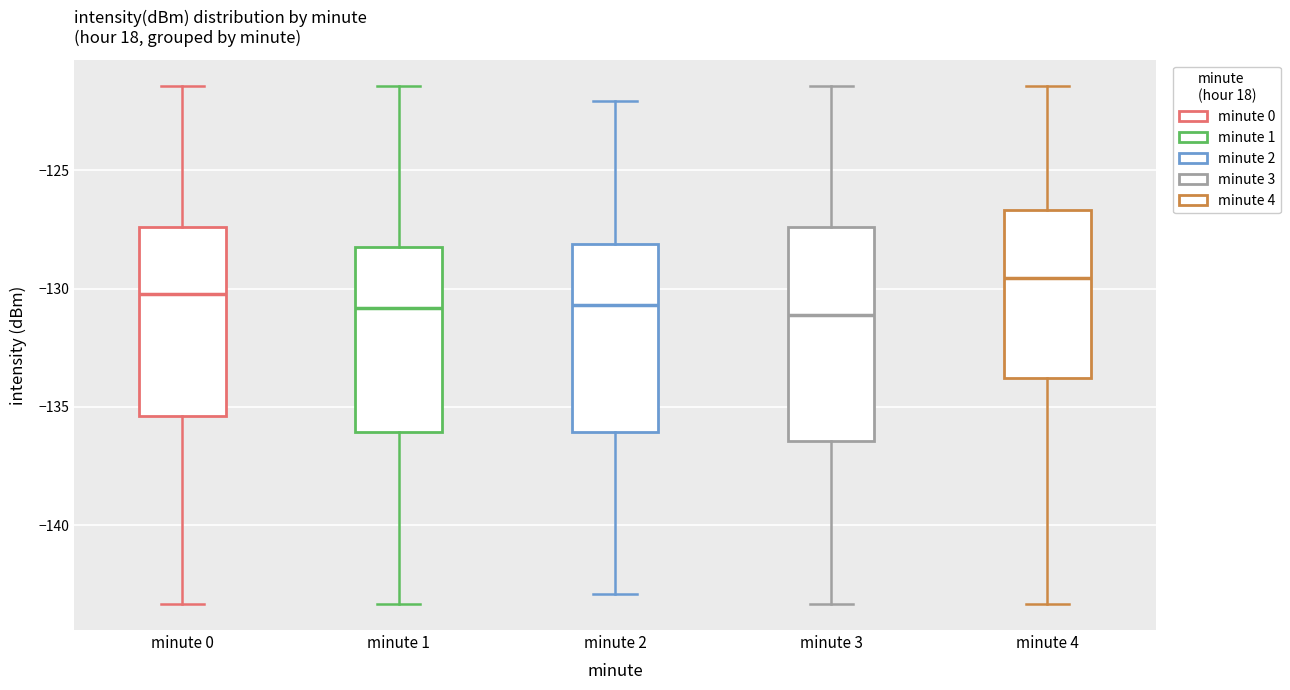

Reading left to right, transcribe this box plot: for each box, give where its median line is, the range the box spans, and where its two whiskers end, as read against the y-axis. The values are not printed on the chart, so give them approximately, as read against the axis.

minute 0: median -130.0, box -135.5 to -127.5, whiskers -143.5 to -121.5
minute 1: median -131.0, box -136.0 to -128.0, whiskers -143.5 to -121.5
minute 2: median -130.5, box -136.0 to -128.0, whiskers -143.0 to -122.0
minute 3: median -131.0, box -136.5 to -127.5, whiskers -143.5 to -121.5
minute 4: median -129.5, box -134.0 to -126.5, whiskers -143.5 to -121.5